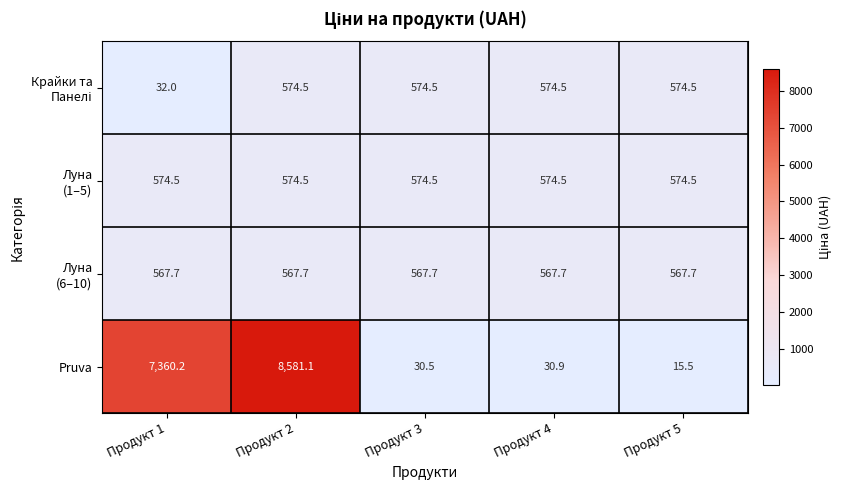

The value of Pruva at Продукт 3 is 30.5. True or false?

True